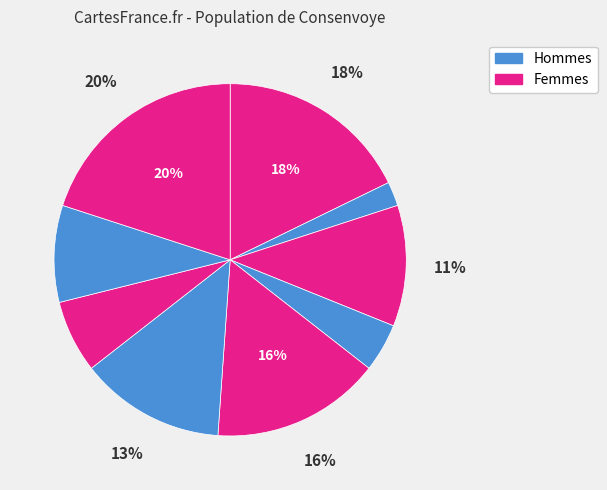

How many slices are in this pie chart?

9